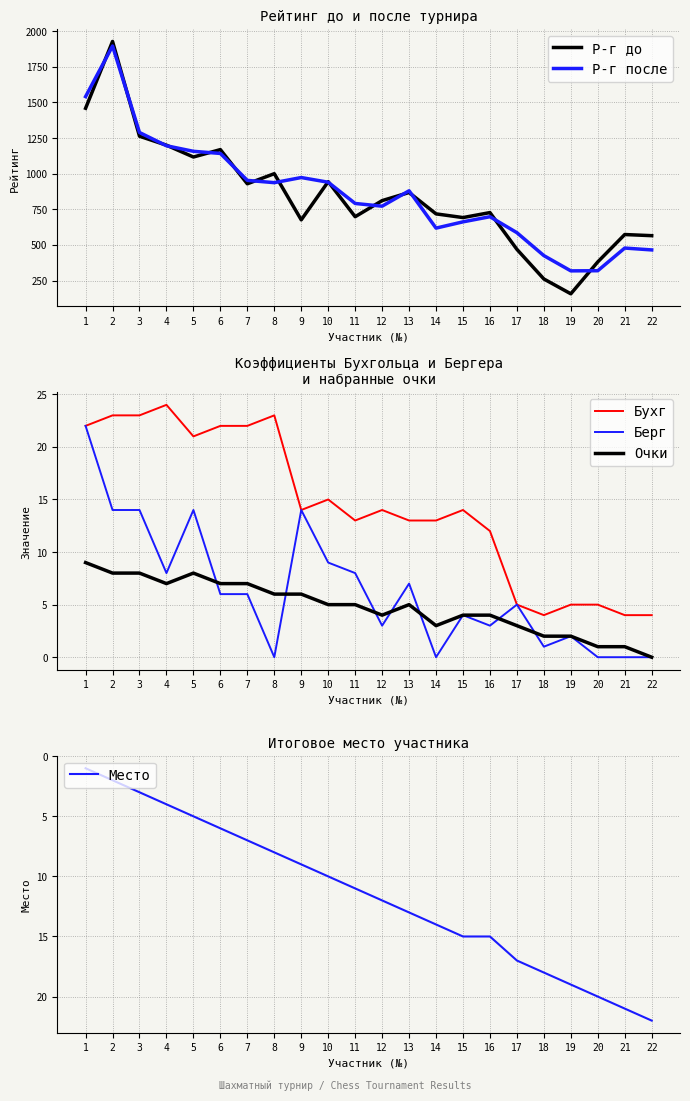

True or false: Берг and Р-г до intersect in this chart.

False